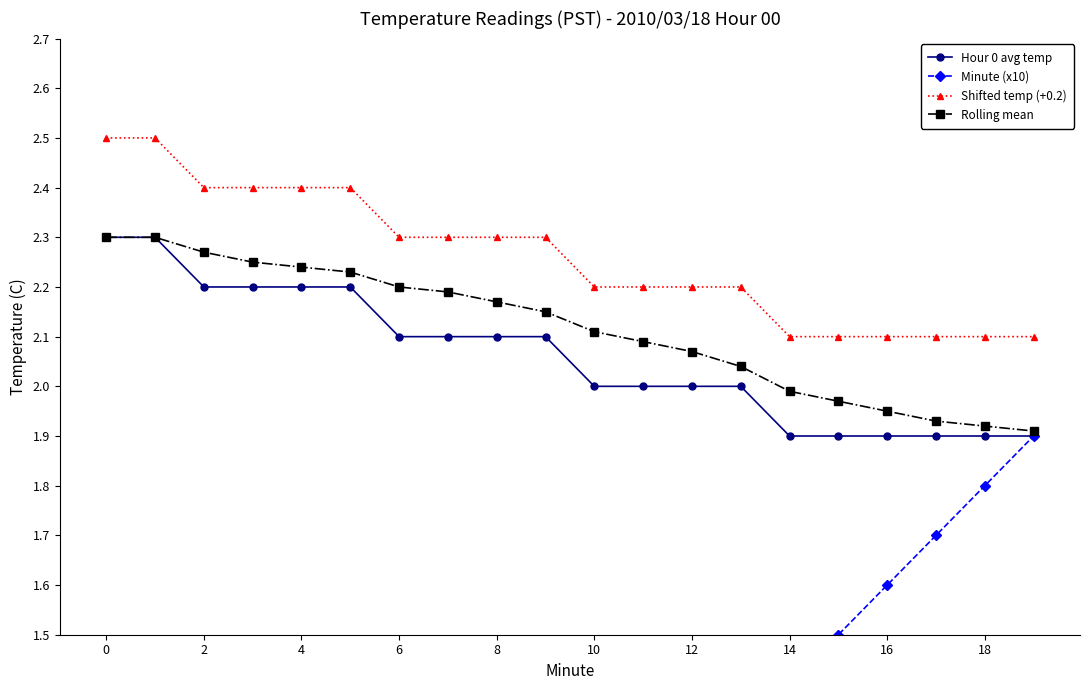

How many lines are shown in the chart?

4